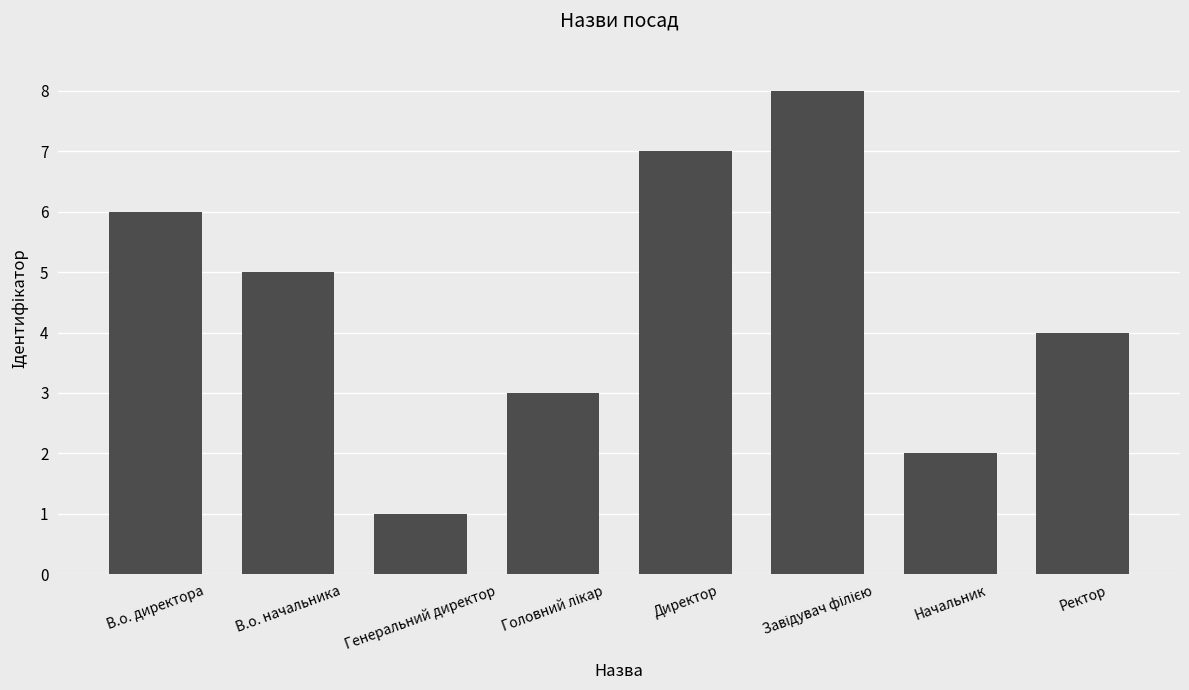

What is the maximum value shown in the chart?

8